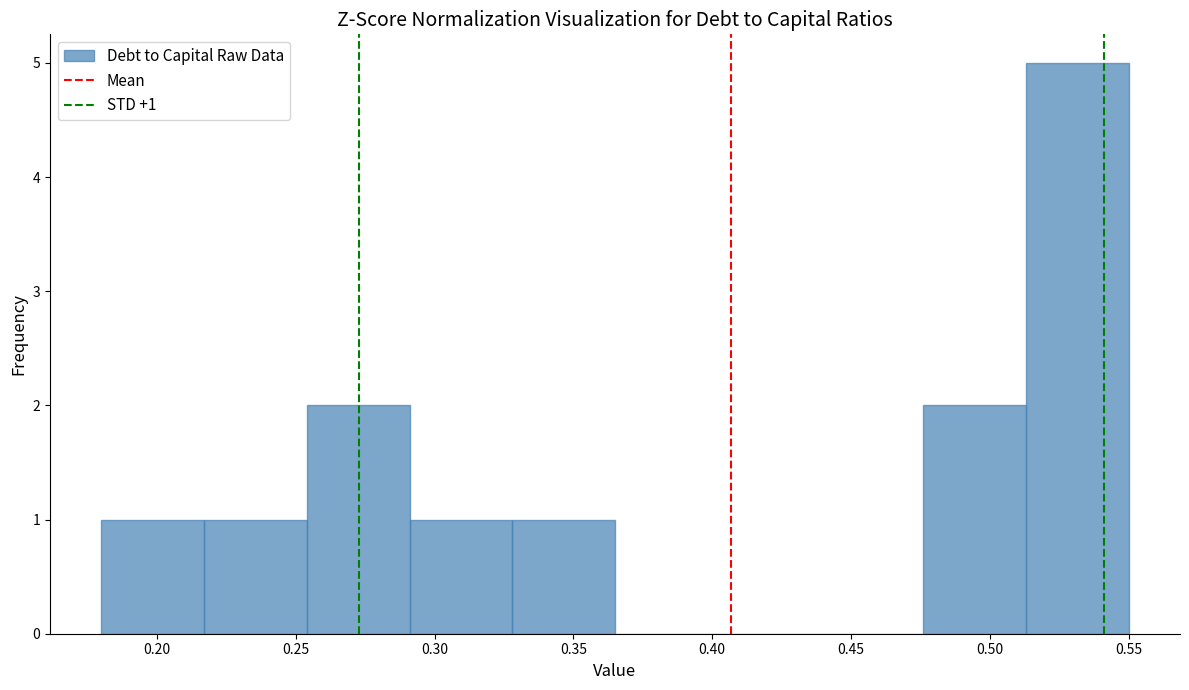

Over which range of the x-axis is the bar tallest?

0.513 to 0.550